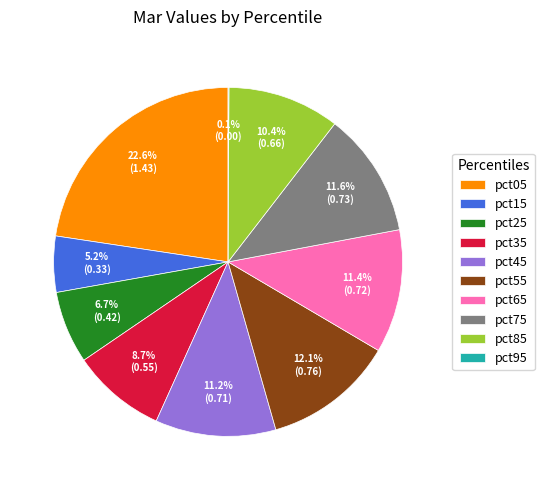

Which slice is the largest?

pct05